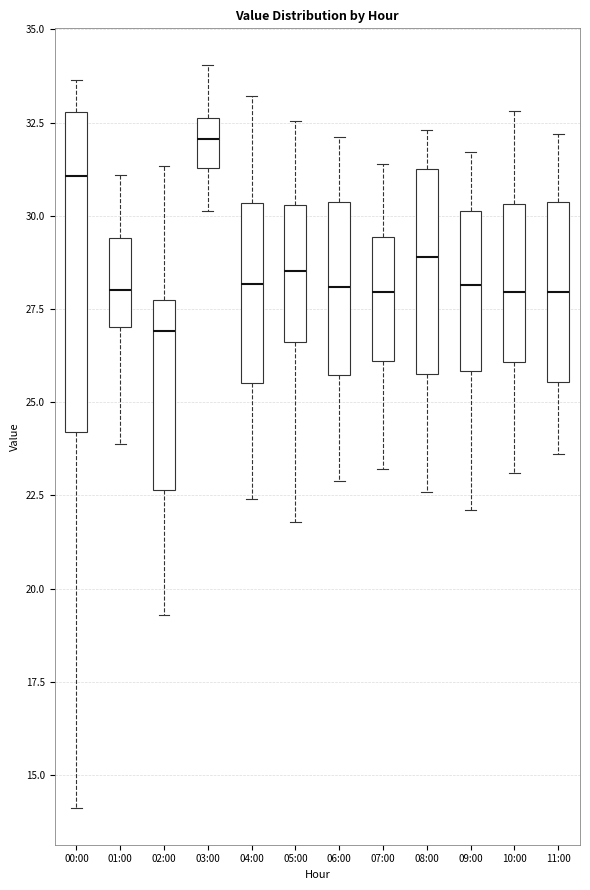

Comparing the boxes themselves (not the whiskers), which one is the tallest?

00:00